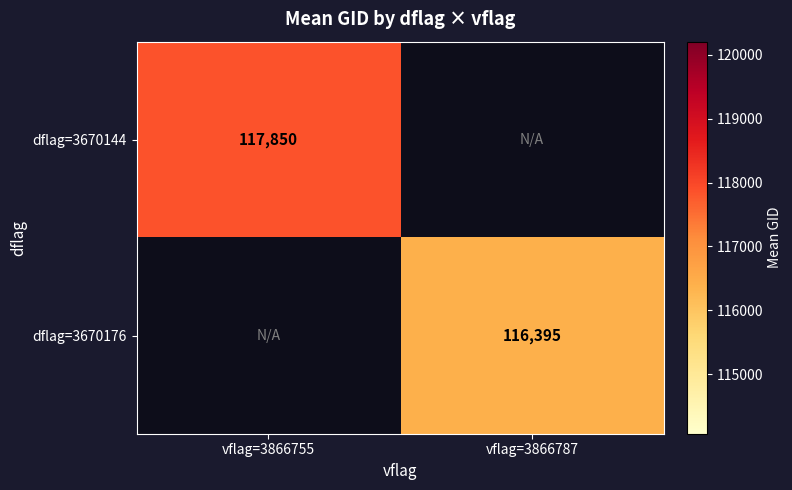

How many values in dflag=3670144 are above zero?

1